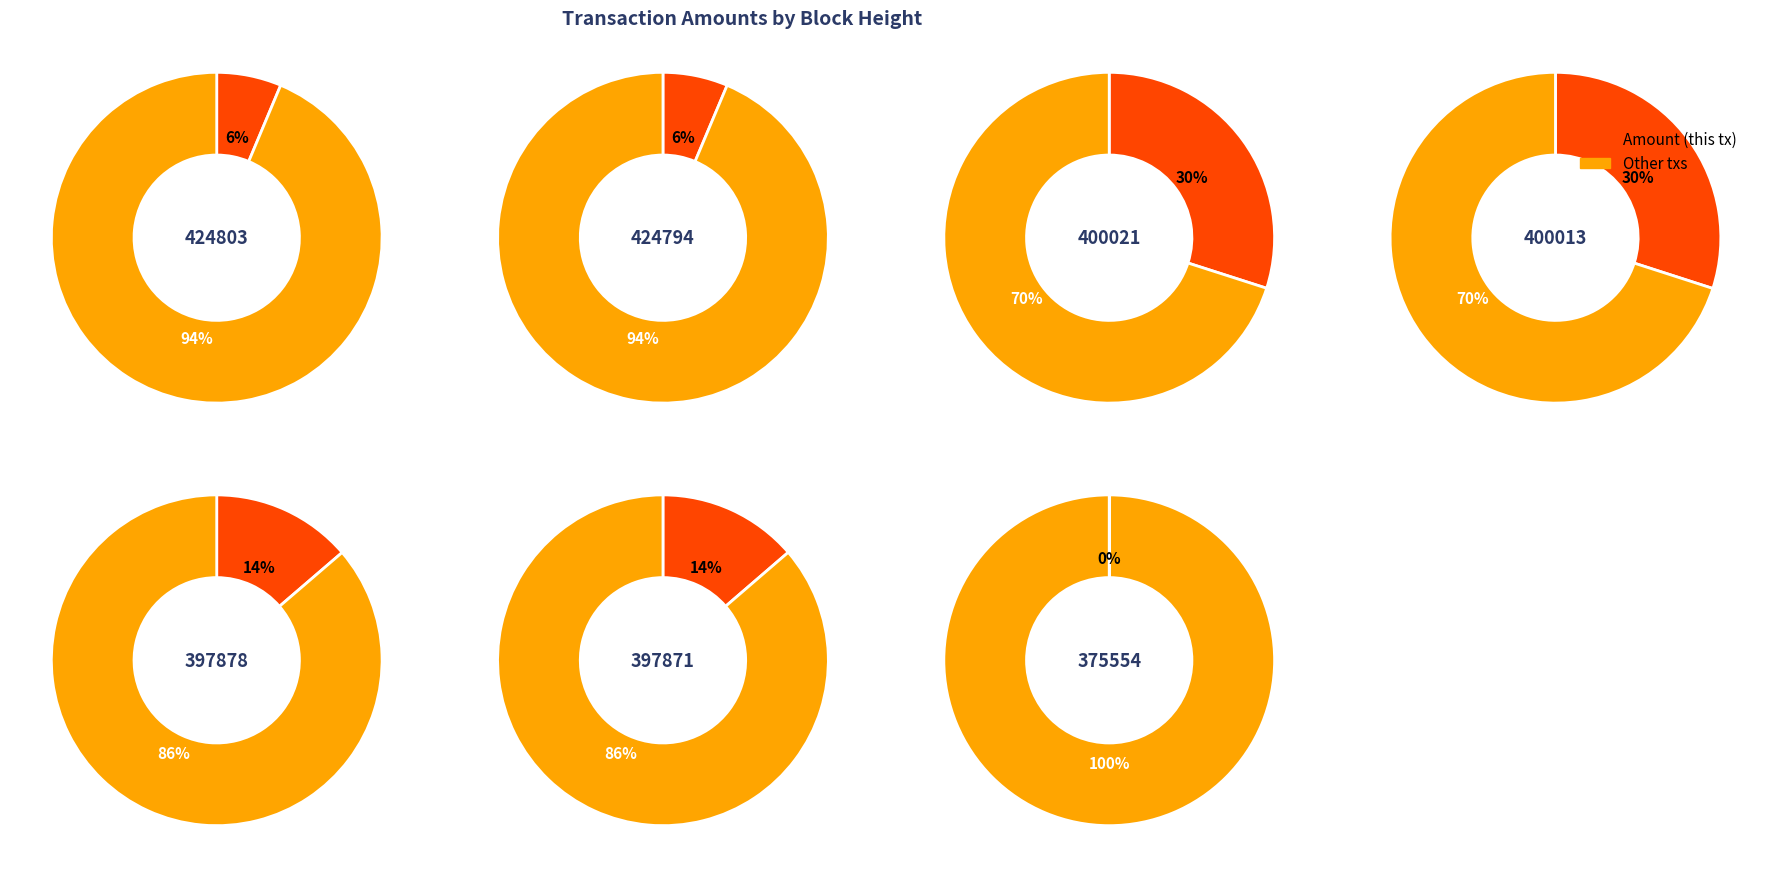

Which slice is the smallest?

375554